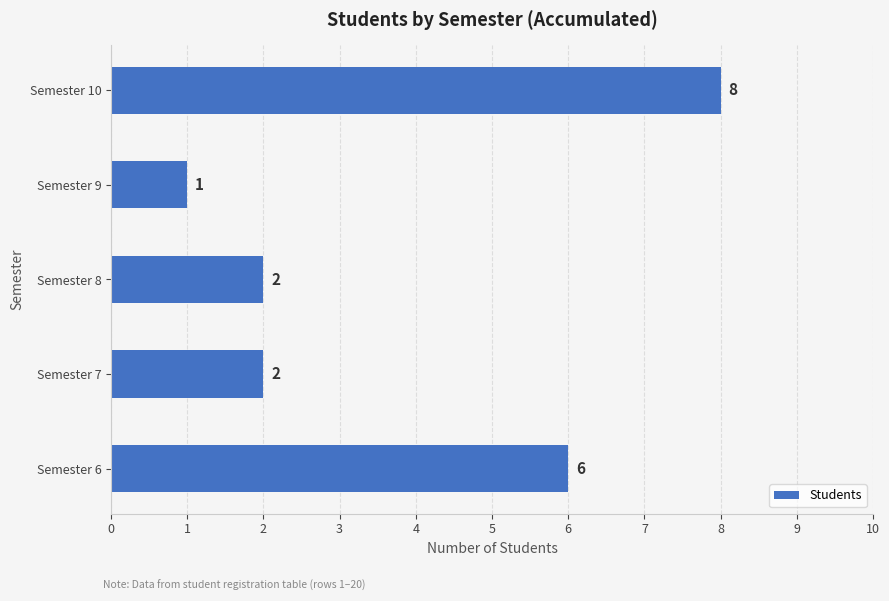

Are the bars horizontal?

Yes